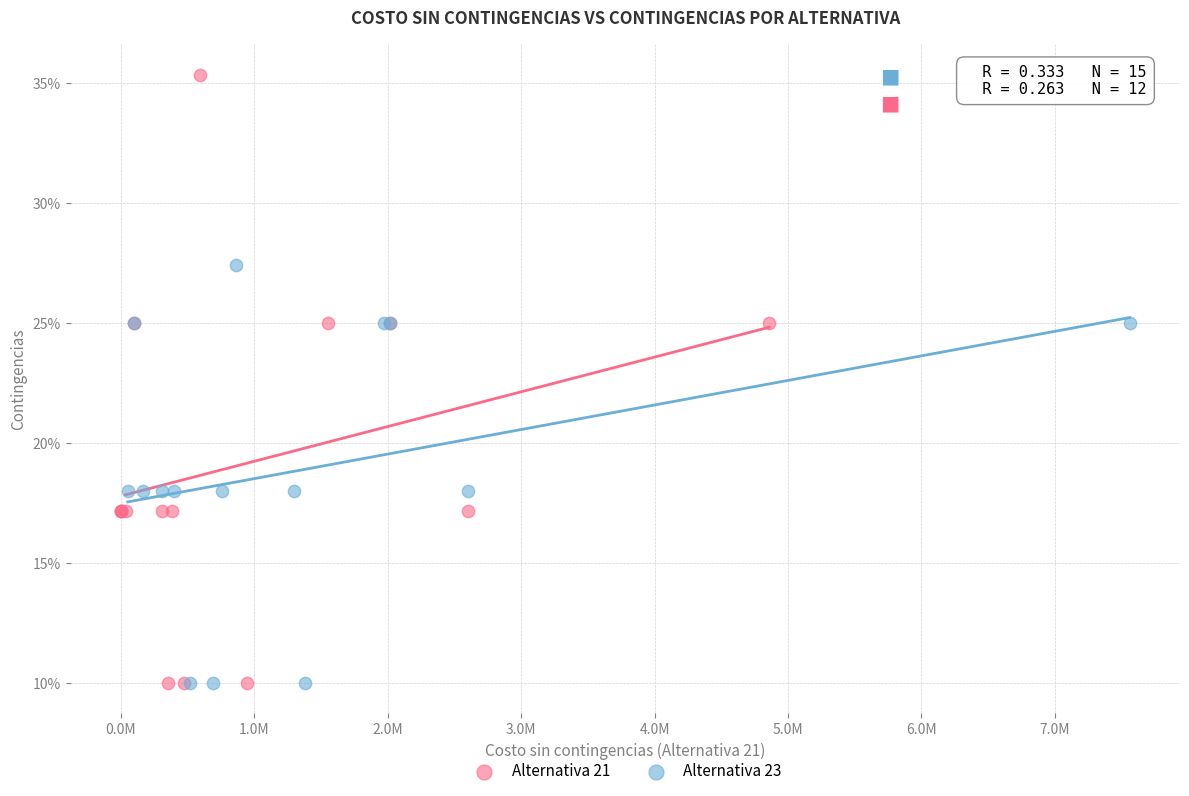

Which series contains the highest Y value?

Alternativa 21